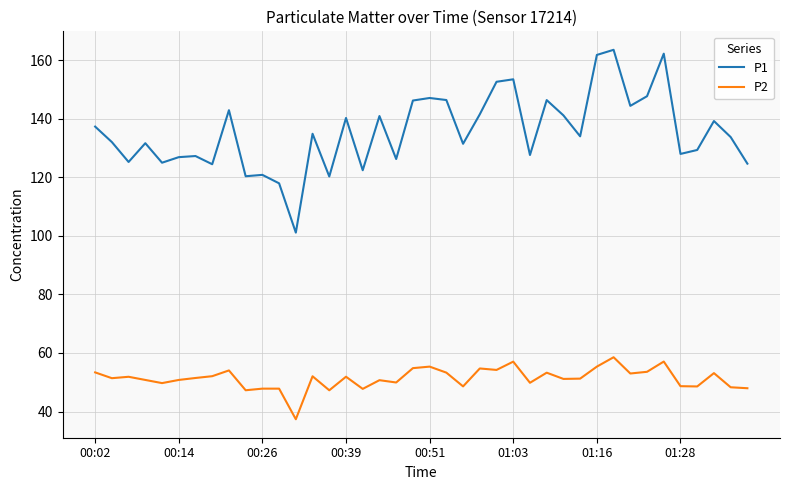

Rank the series by their average value, from lowest to highest.

P2, P1